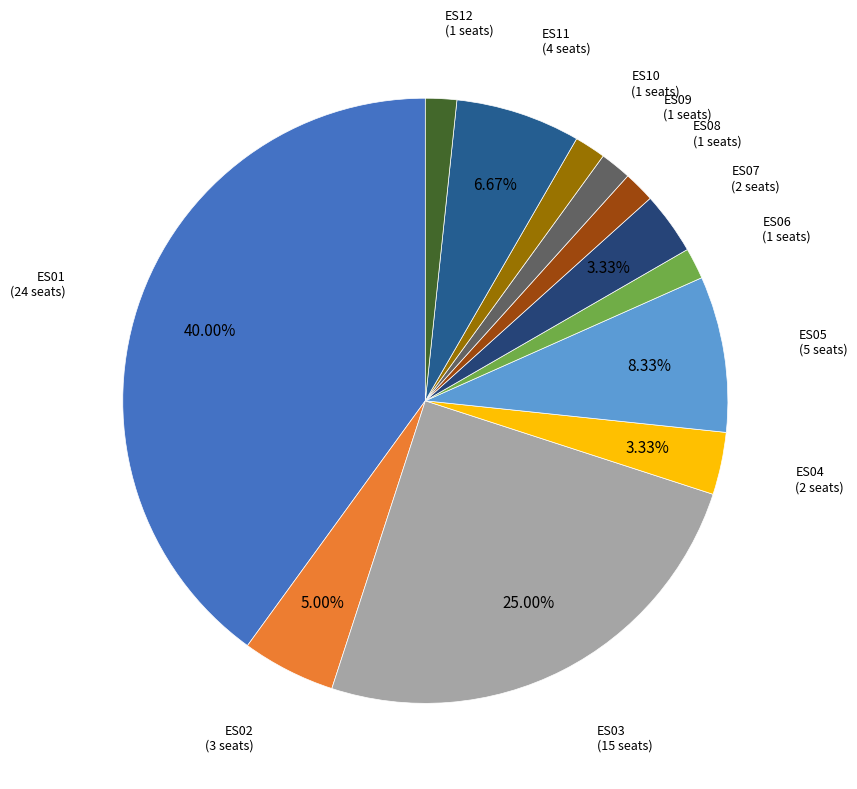

Combined, do ES09 and ES04 account for over 50%?

No